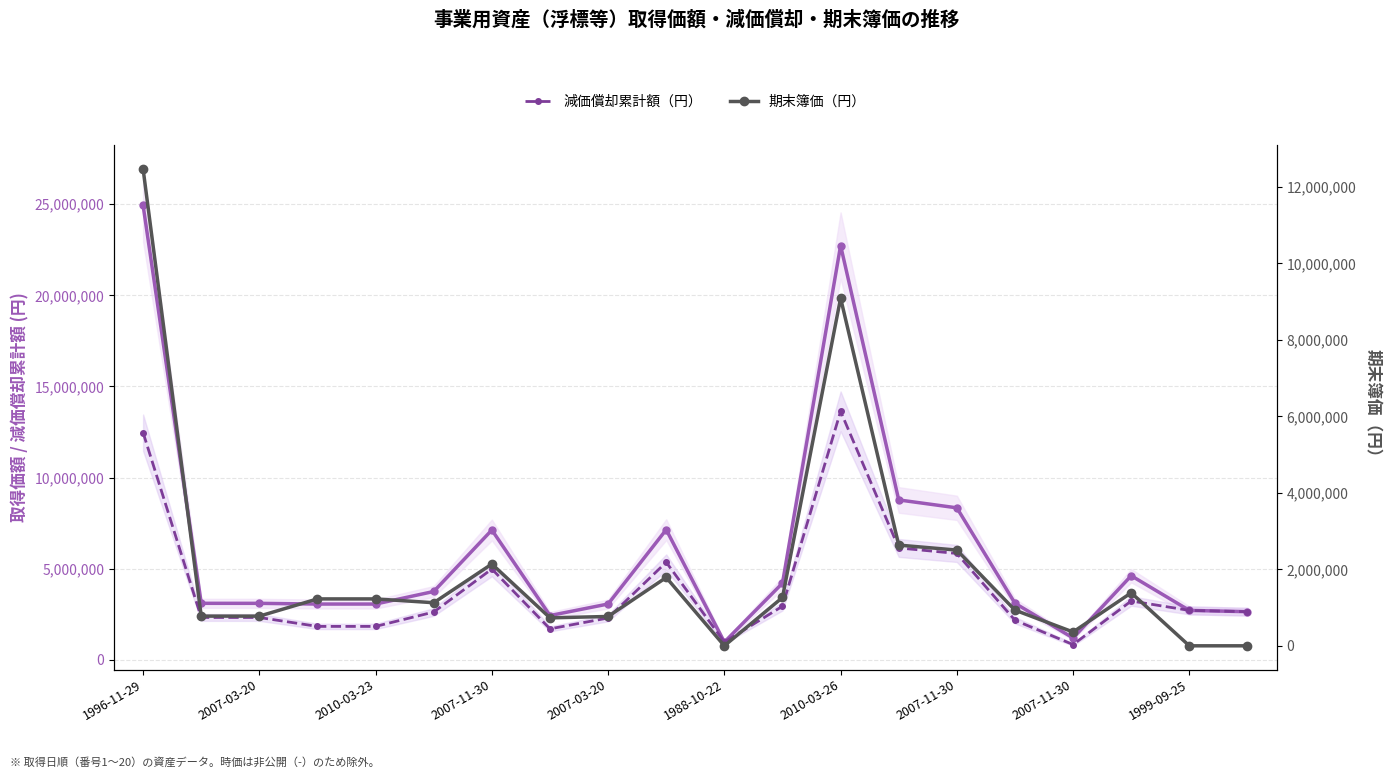

At which category is the sum across all series the highest?

1996-11-29